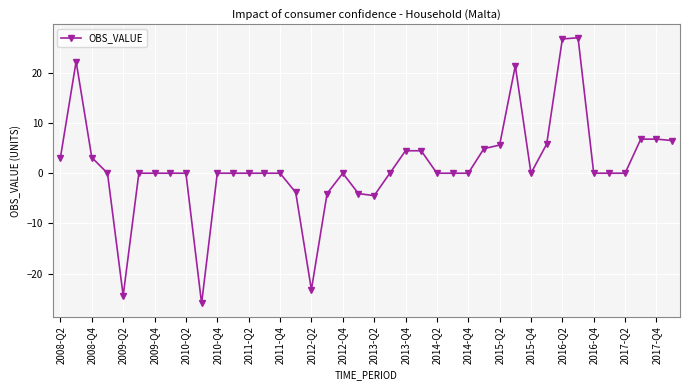

What is the maximum value shown in the chart?

26.9